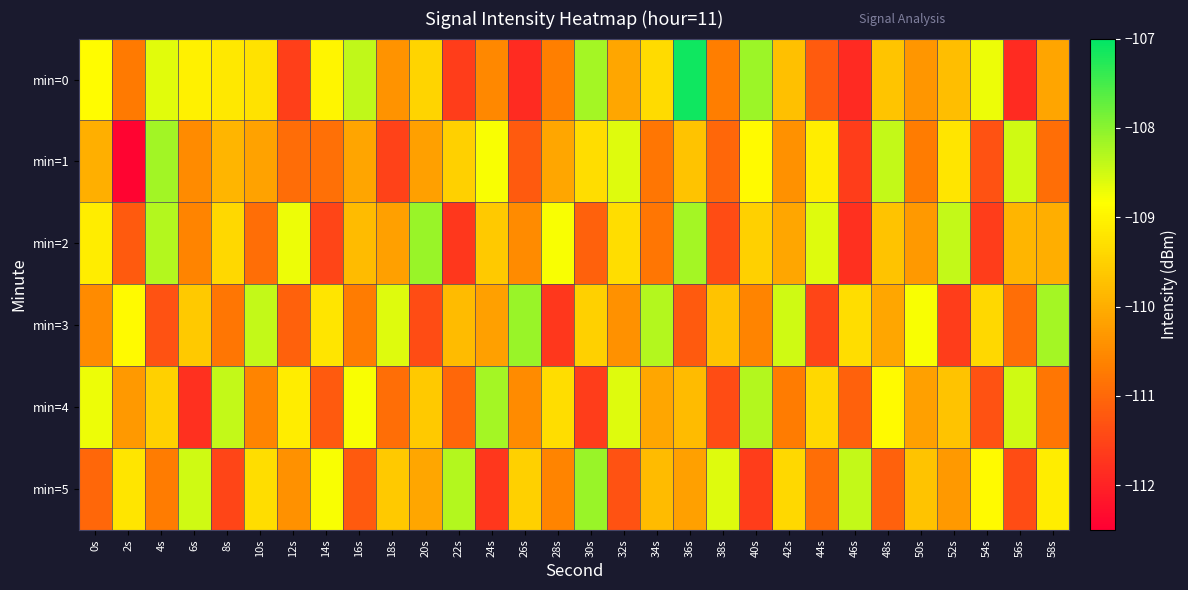

What is the total value across all series at 34s?

-659.1